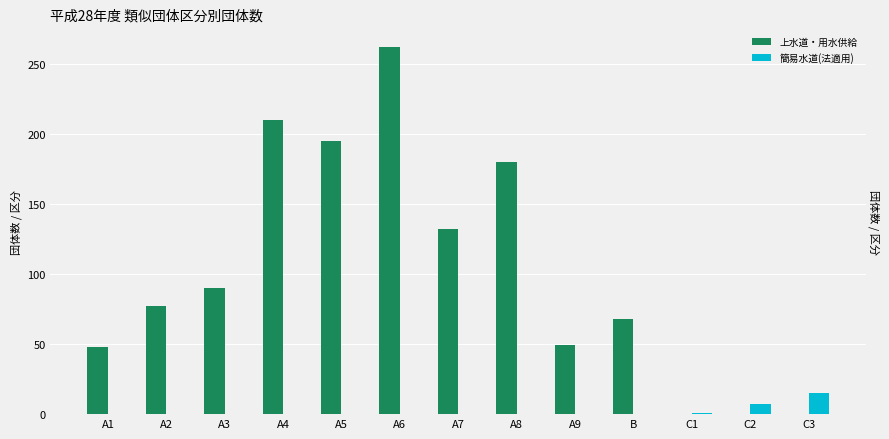

What is the average value of the 上水道・用水供給 series?

101